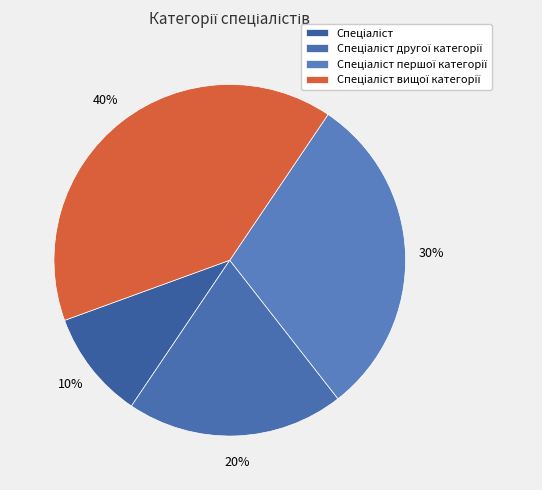

Is Спеціаліст вищої категорії the majority of the pie?

No